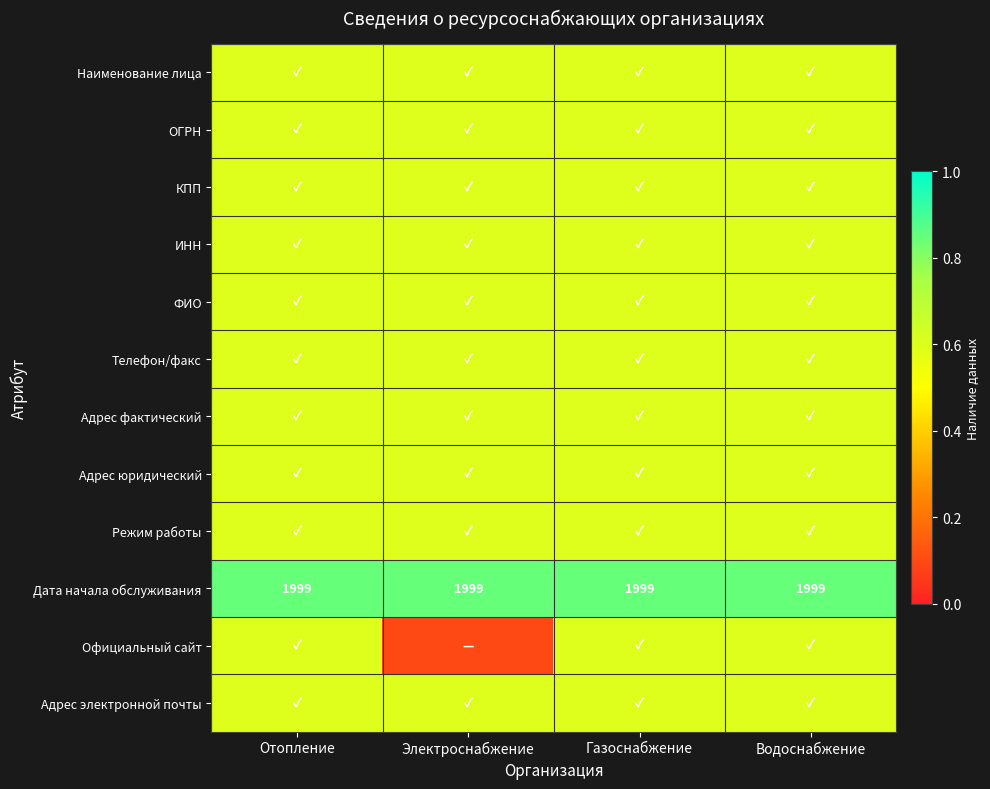

The Дата начала обслуживания series shows 980.8 at Электроснабжение. True or false?

False